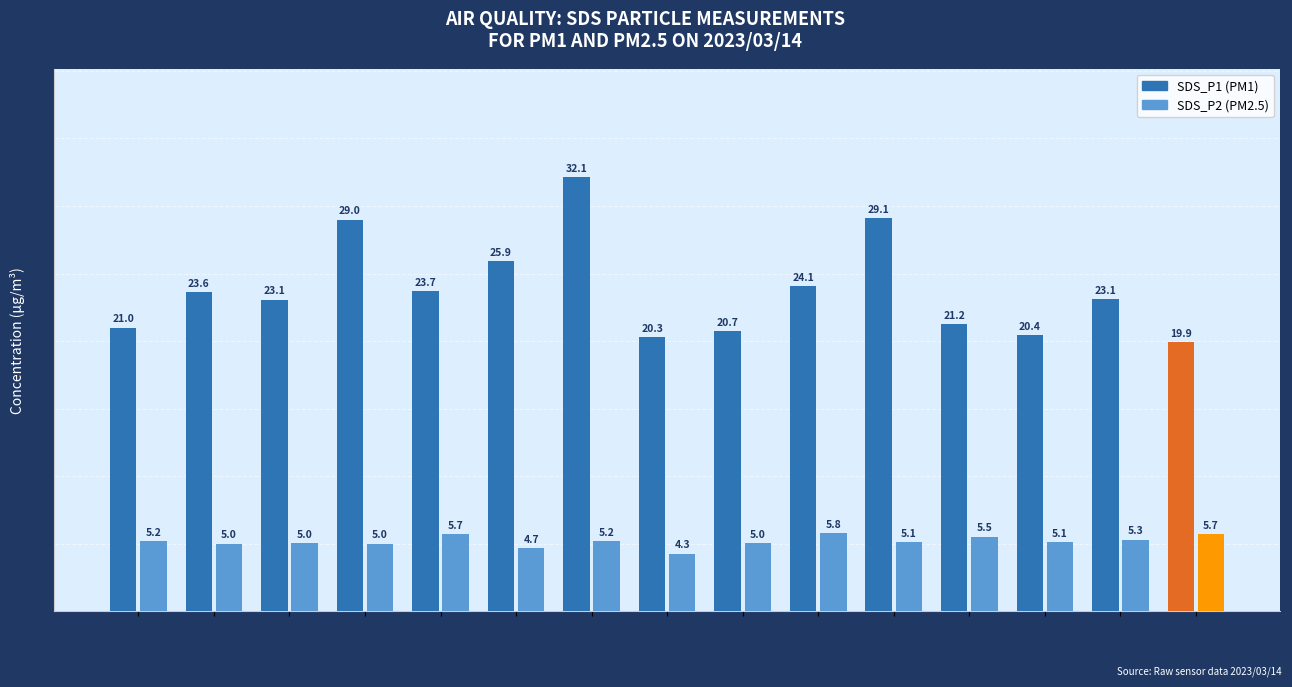

At which category is the sum across all series the highest?

00:15